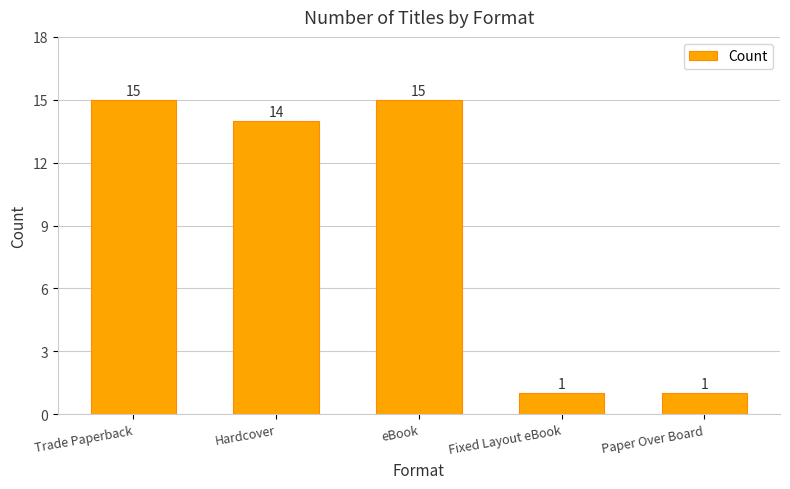

Is it true that the value at Trade Paperback is 15?

True